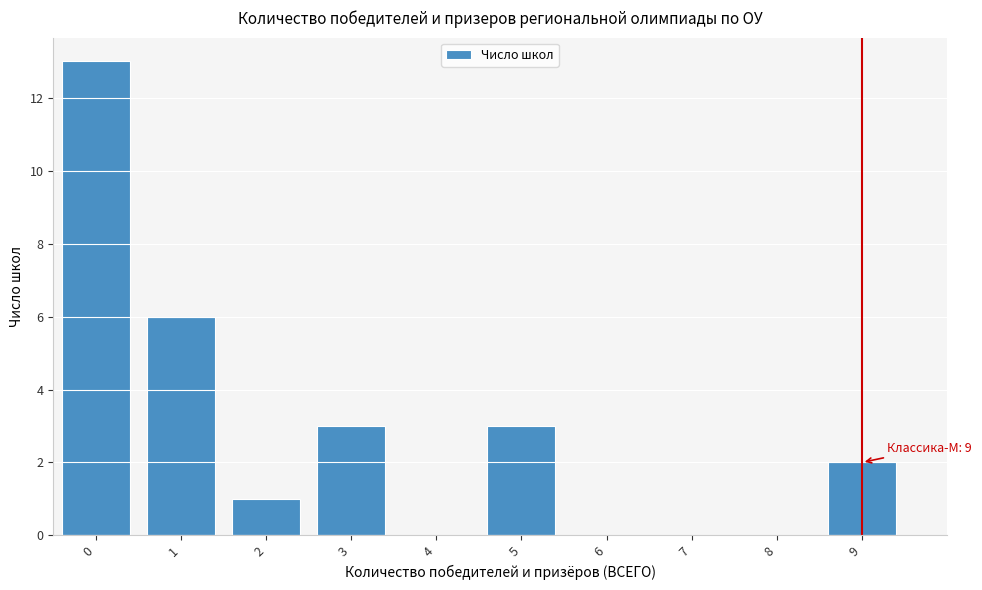

Which range on the x-axis has the tallest bar?

-0.5 to 0.5